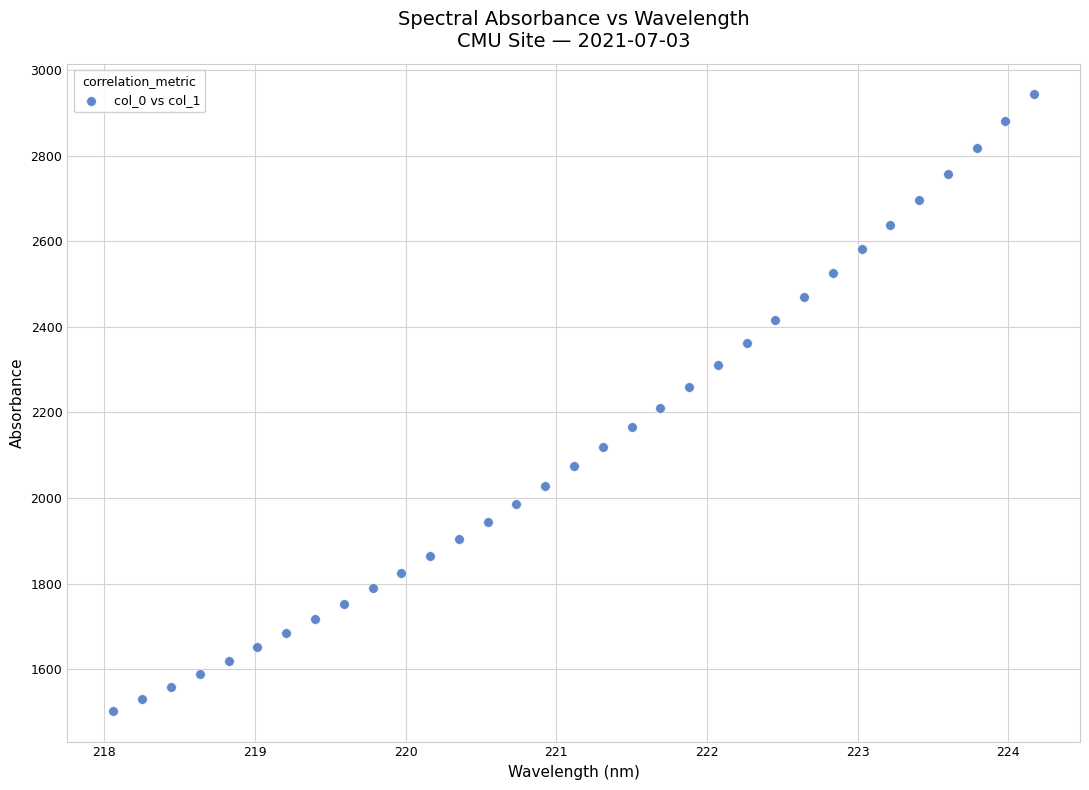

What is the range of Y values (max minus min)?

1439.2